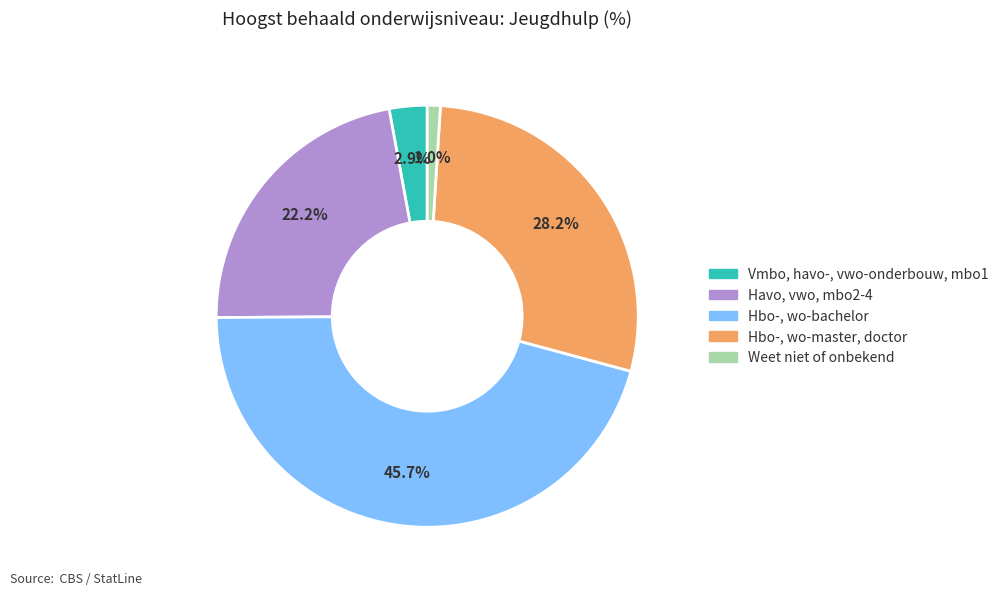

Count the number of slices in the pie.

5